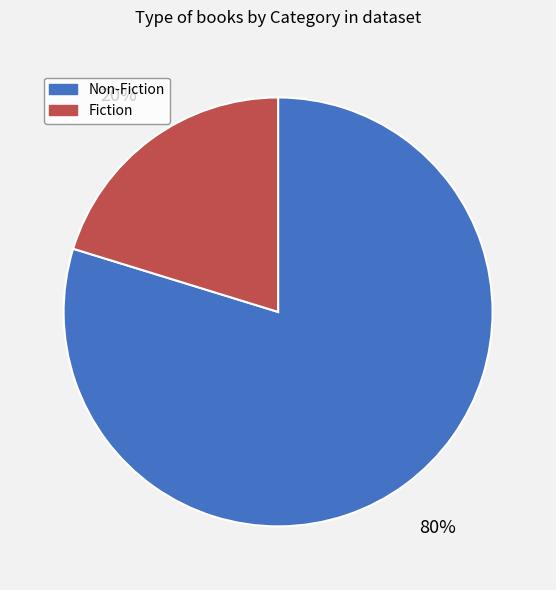

To the nearest percent, what is the average slice percentage?

50%